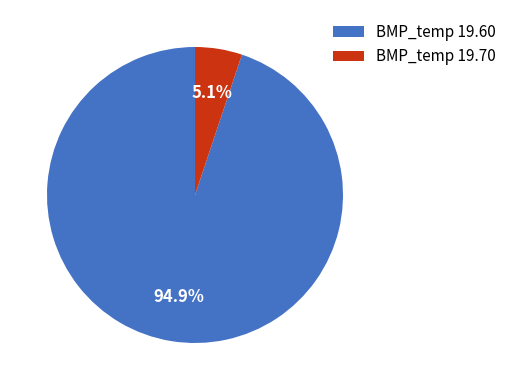

Which has a higher value, BMP_temp 19.60 or BMP_temp 19.70?

BMP_temp 19.60